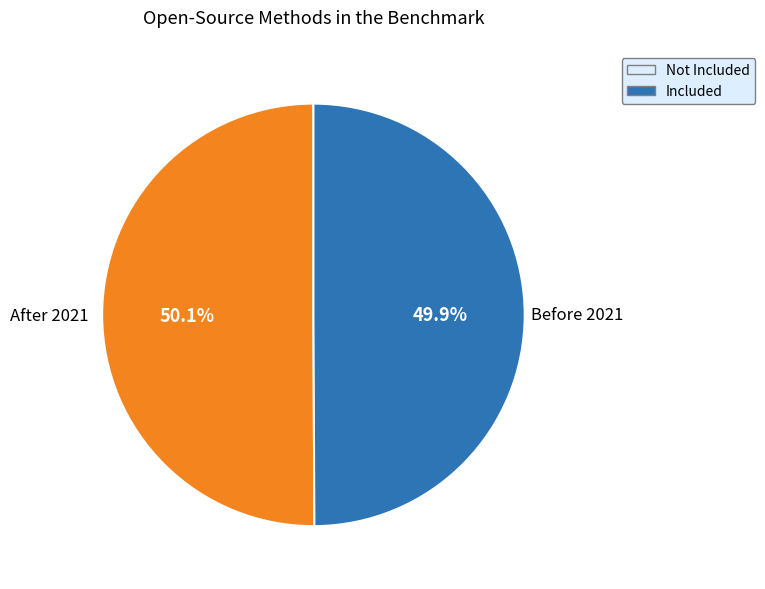

Combined, do Before 2021 and After 2021 account for over 50%?

Yes